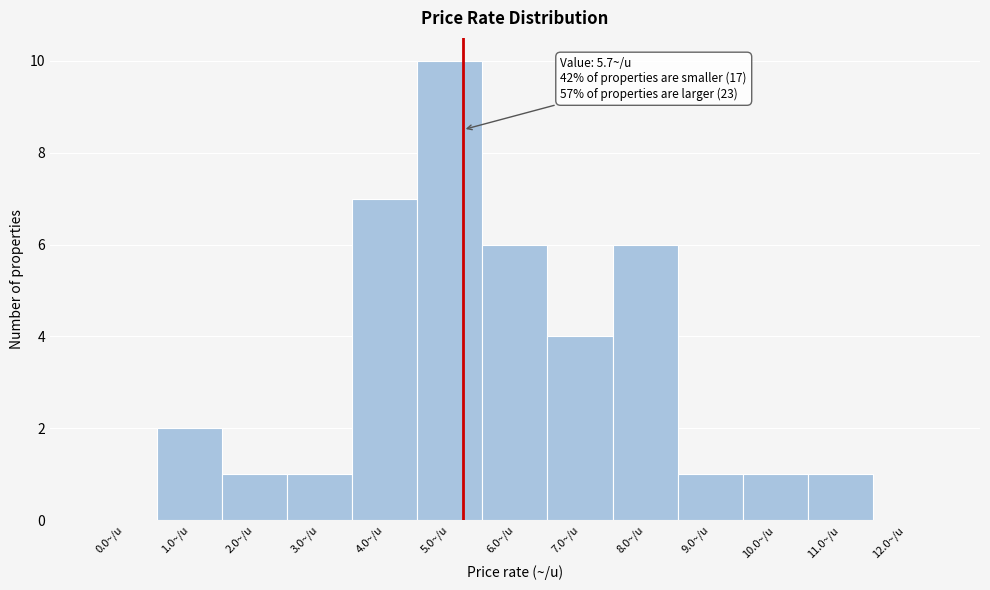

Reading left to right, transcribe all the data shown in this chart.

0.0~/u=0	1.0~/u=2	2.0~/u=1	3.0~/u=1	4.0~/u=7	5.0~/u=10	6.0~/u=6	7.0~/u=4	8.0~/u=6	9.0~/u=1	10.0~/u=1	11.0~/u=1	12.0~/u=0